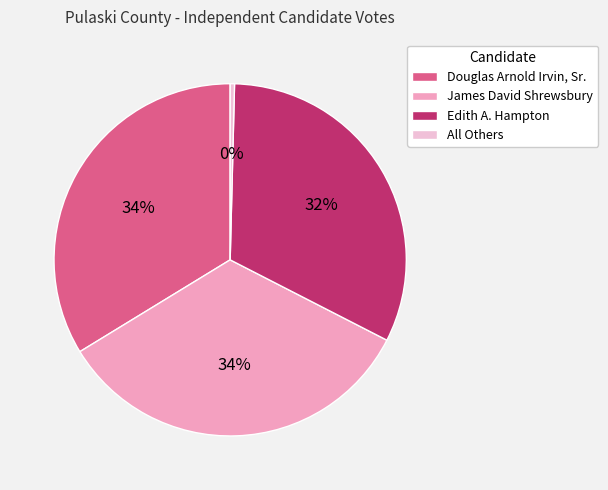

Is there a majority slice in this chart?

No